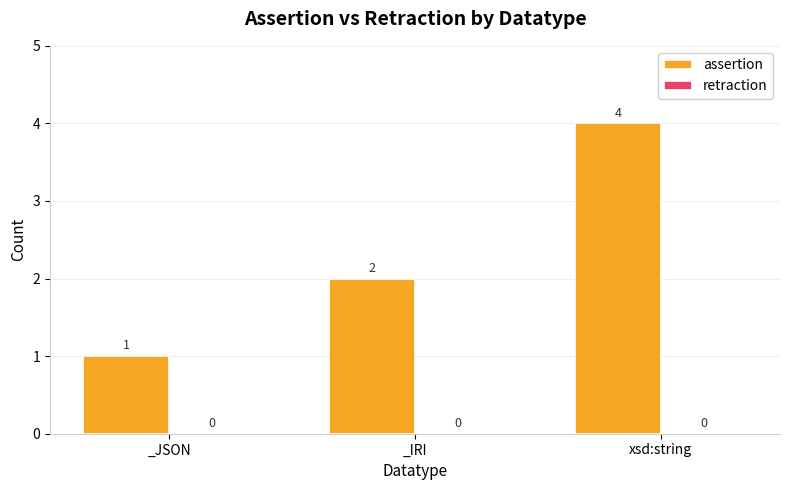

What is the greatest value displayed?

4